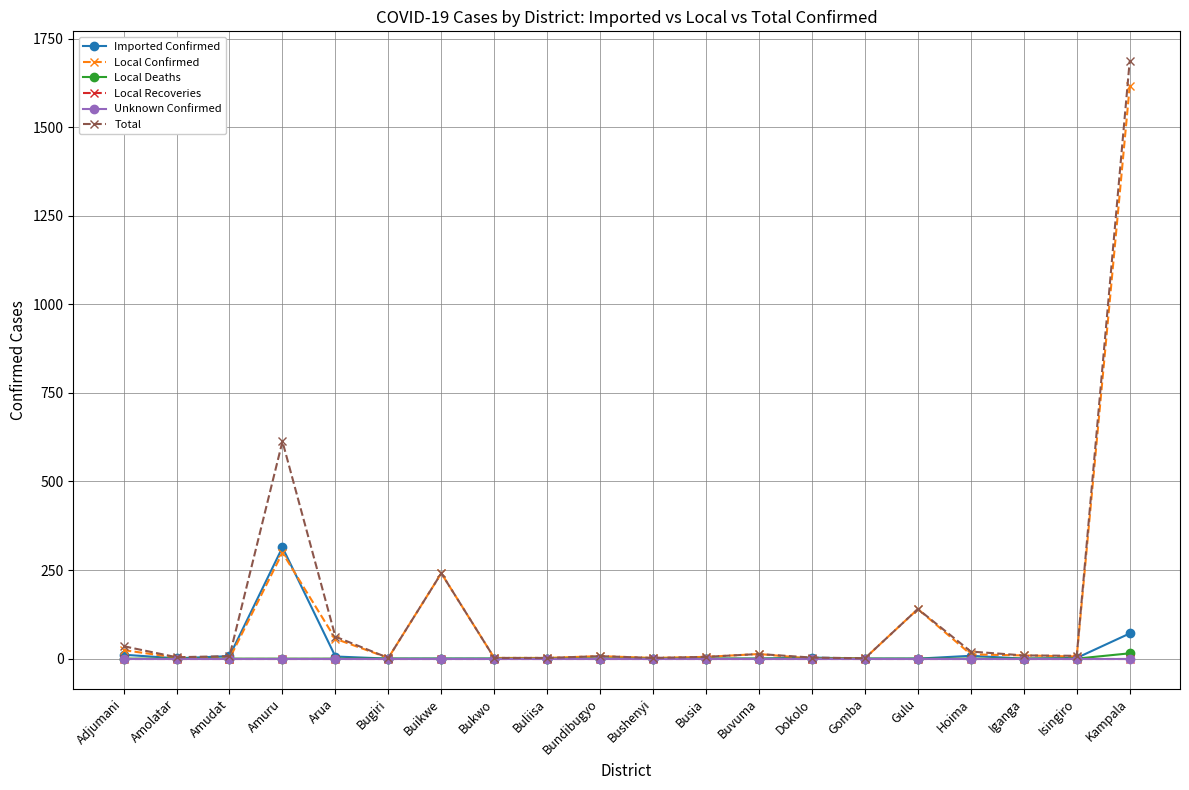

Is this an area chart (filled region under the line)?

No